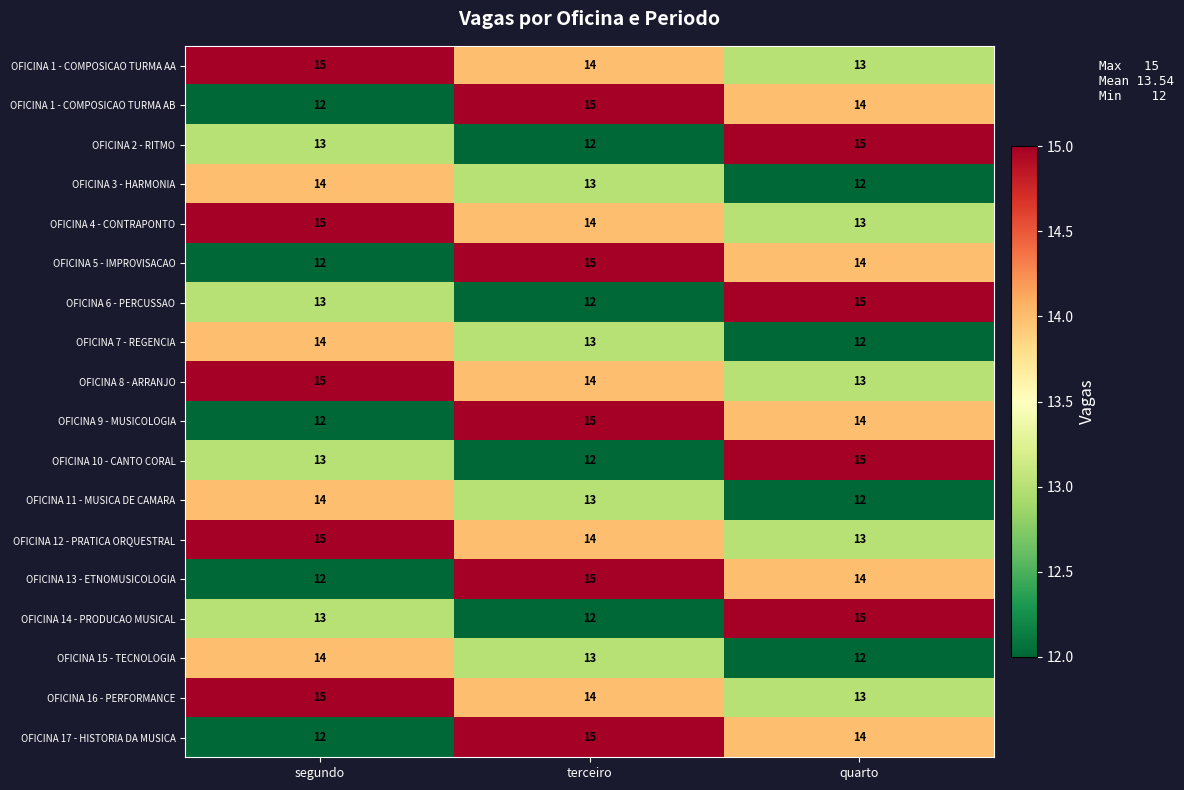

How many series are shown in this chart?

18